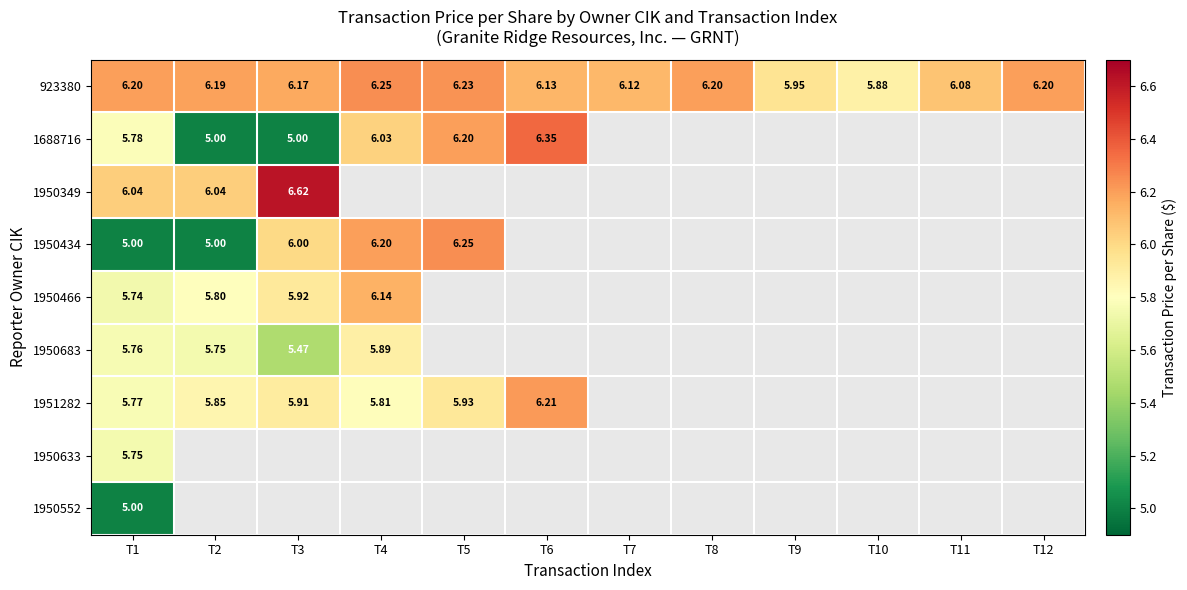

Which series has the largest total across all categories?

923380